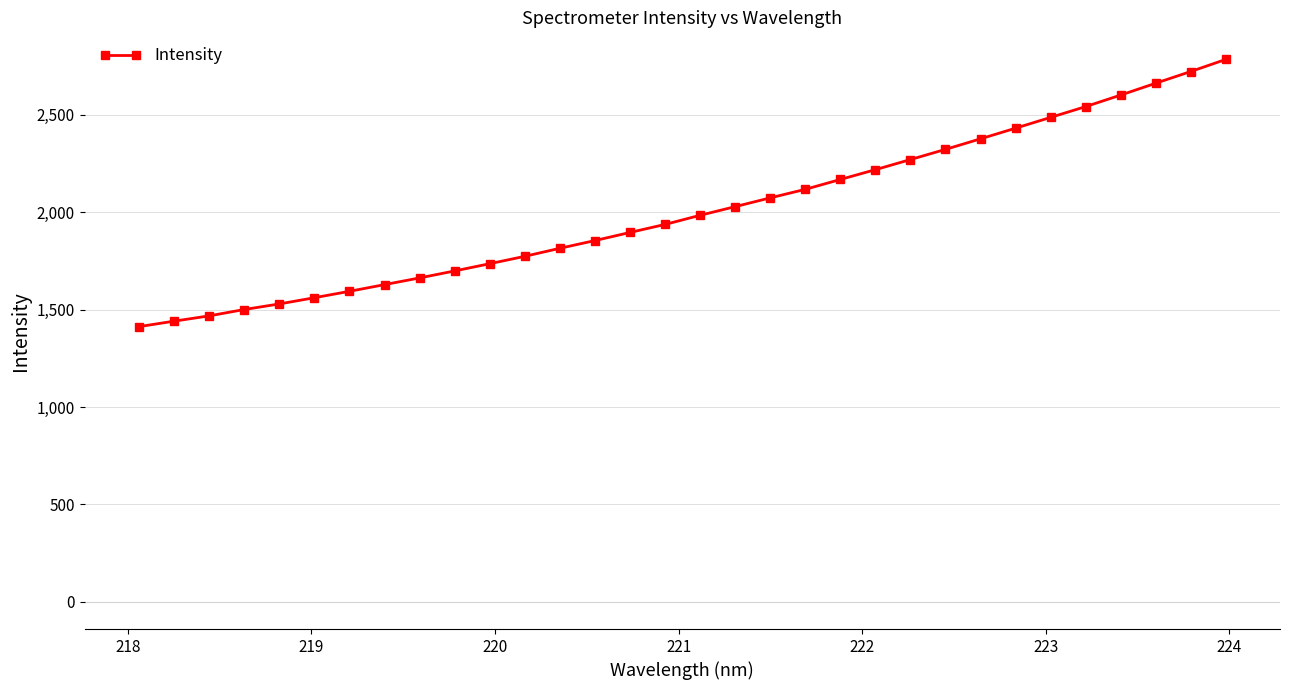

How many distinct data groups are displayed?

1